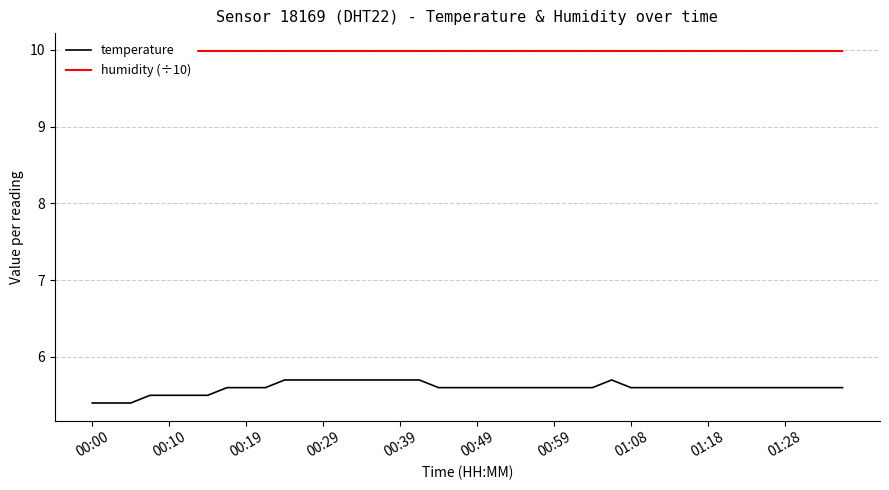

What is the highest value of the humidity (÷10) series?

10.0